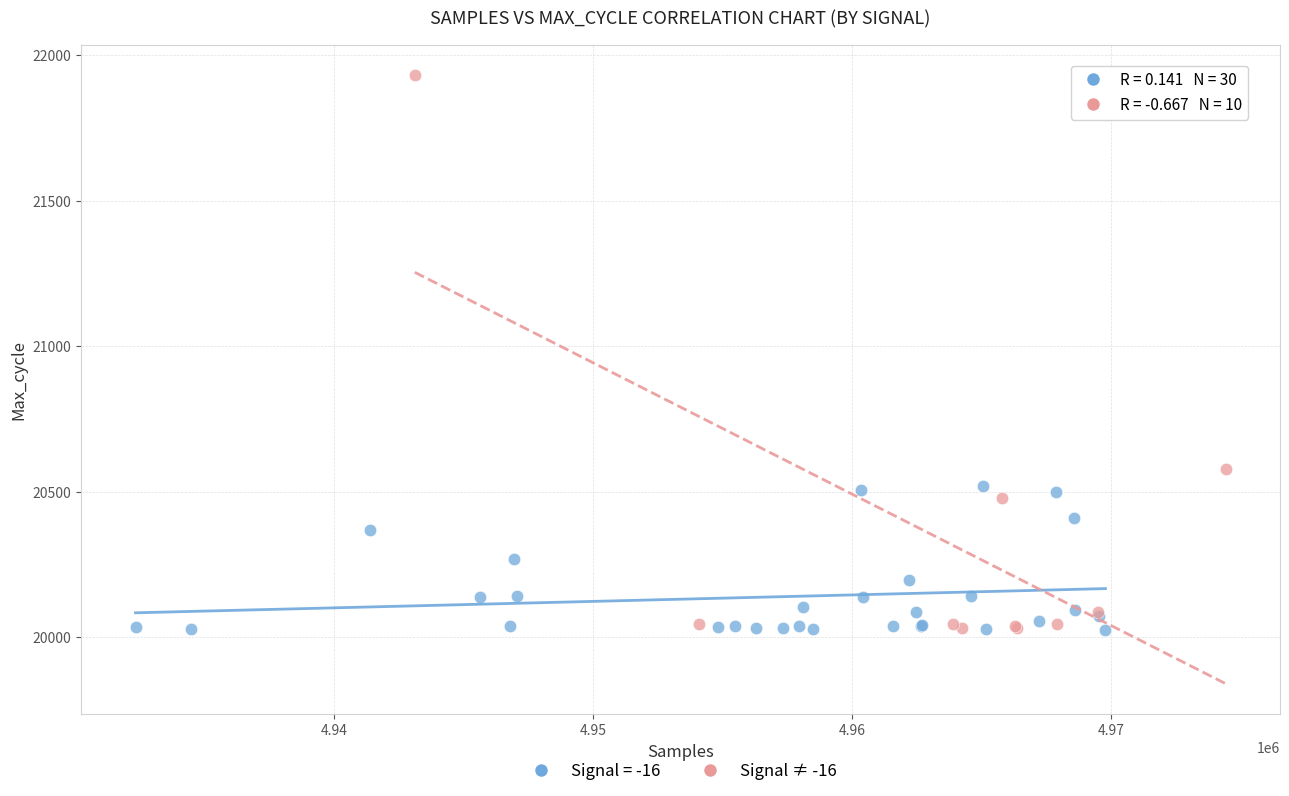

Which series contains the highest Y value?

Signal ≠ -16